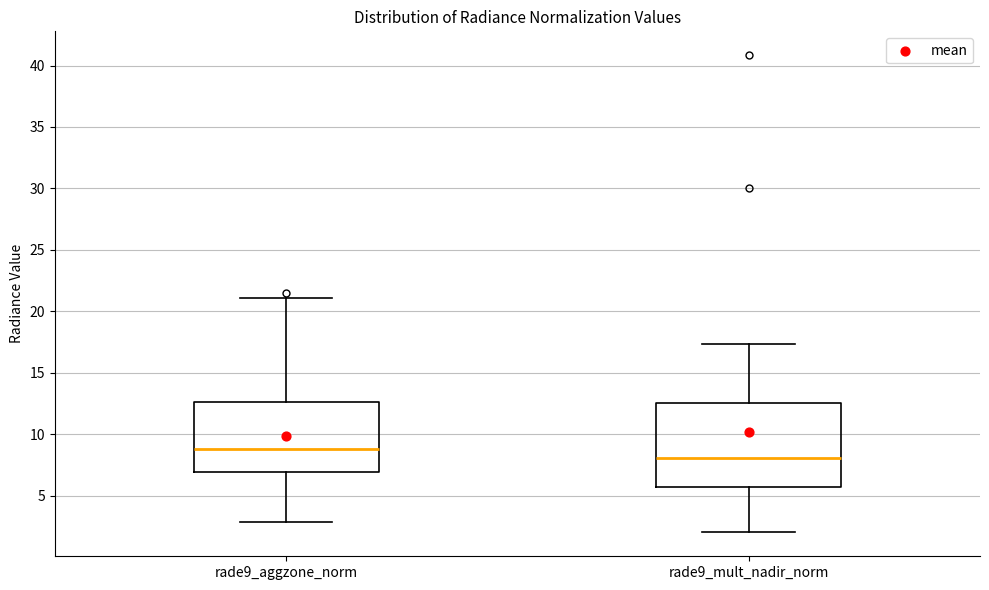

Reading left to right, read every box against the y-axis: the position of its median line, the range the box covers, and the ends of its whiskers. The values are not printed on the chart, so give them approximately, as read against the axis.

rade9_aggzone_norm: median 9.0, box 7.0 to 12.5, whiskers 3.0 to 21.0
rade9_mult_nadir_norm: median 8.0, box 5.5 to 12.5, whiskers 2.0 to 17.5